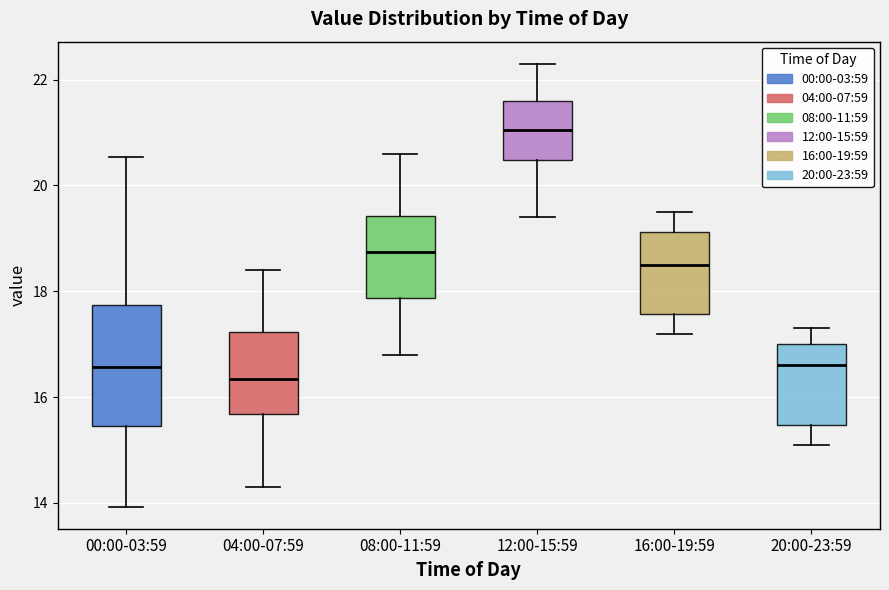

Which box has the highest median line?

12:00-15:59